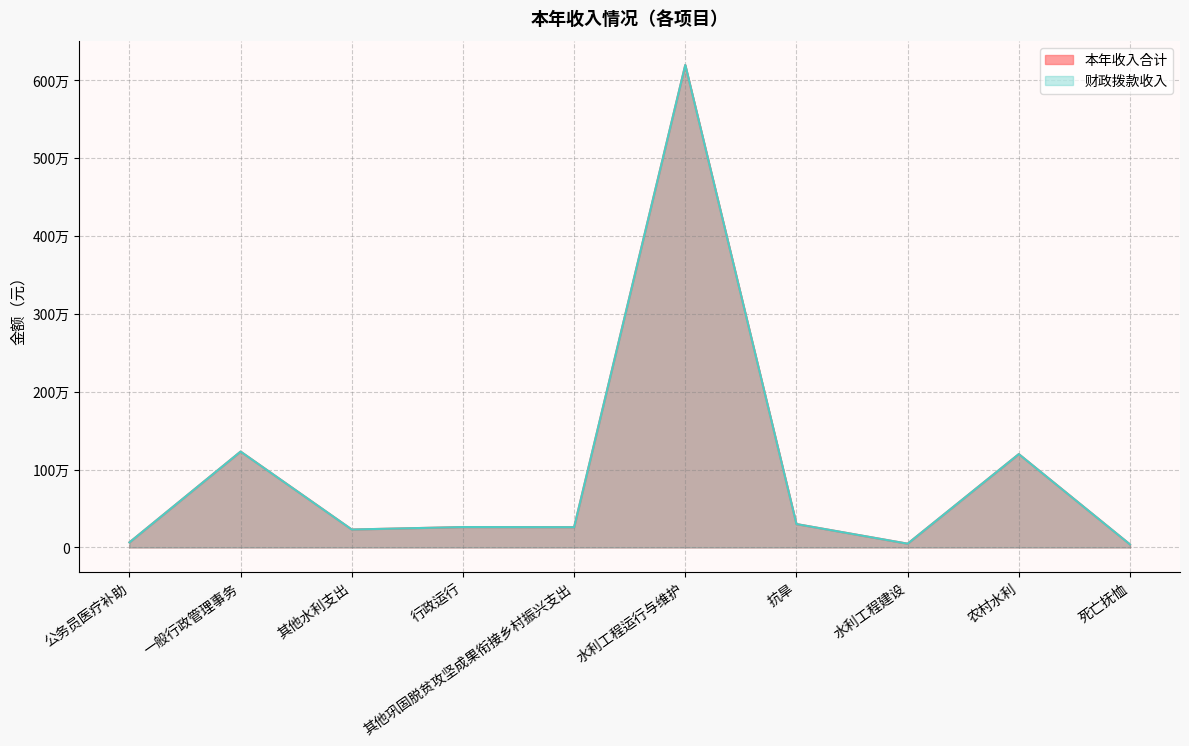

Reading left to right, transcribe all the data shown in this chart.

本年收入合计: 64715.0	1230795.0	230000.0	261583.2	260000.0	6194492.7	300000.0	48000.0	1198340.3	38752.0
财政拨款收入: 64715.0	1230795.0	230000.0	261583.2	260000.0	6194492.7	300000.0	48000.0	1198340.3	38752.0